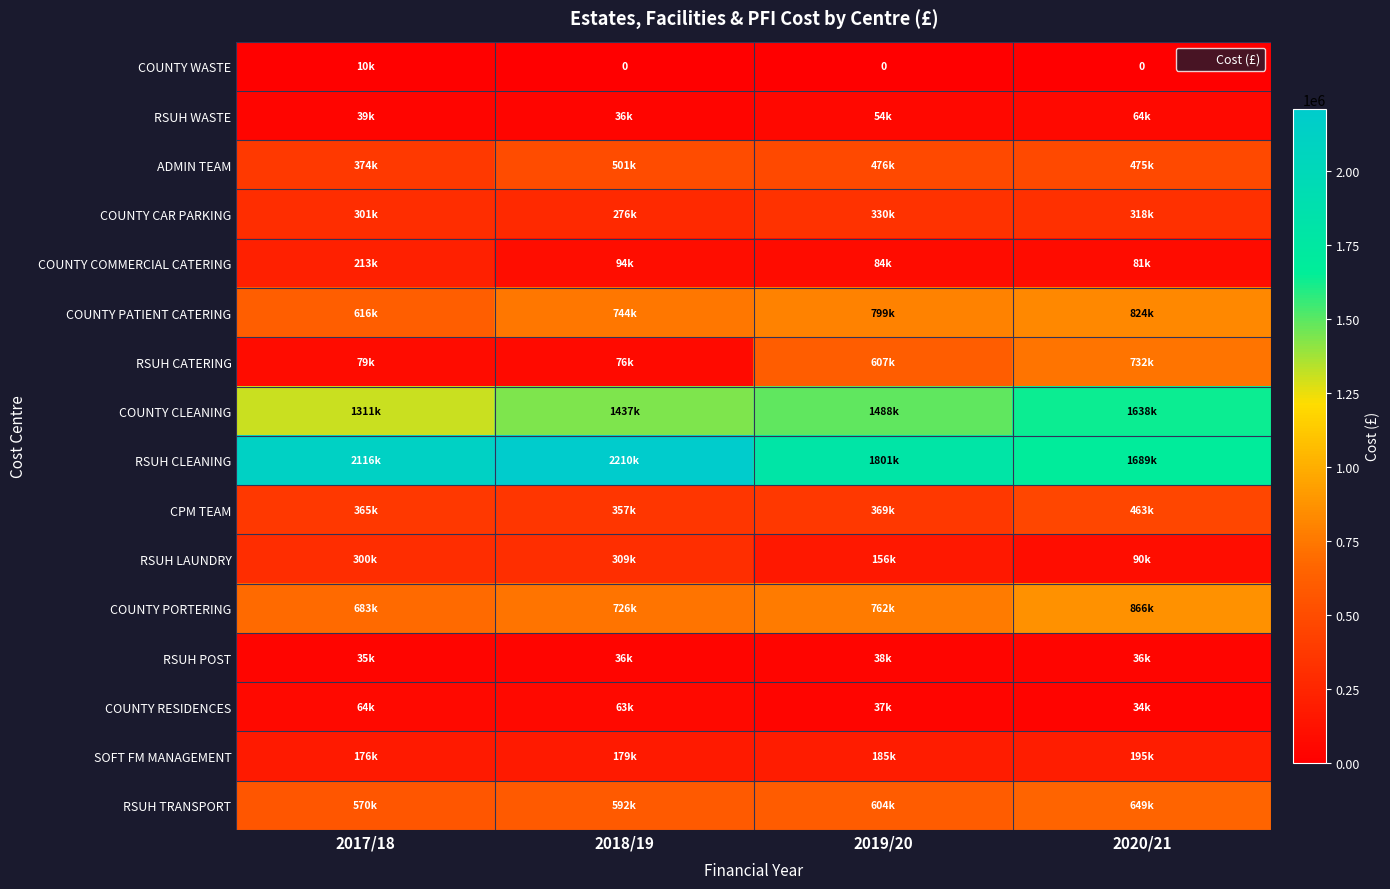

The COUNTY WASTE series shows -5873 at 2020/21. True or false?

False